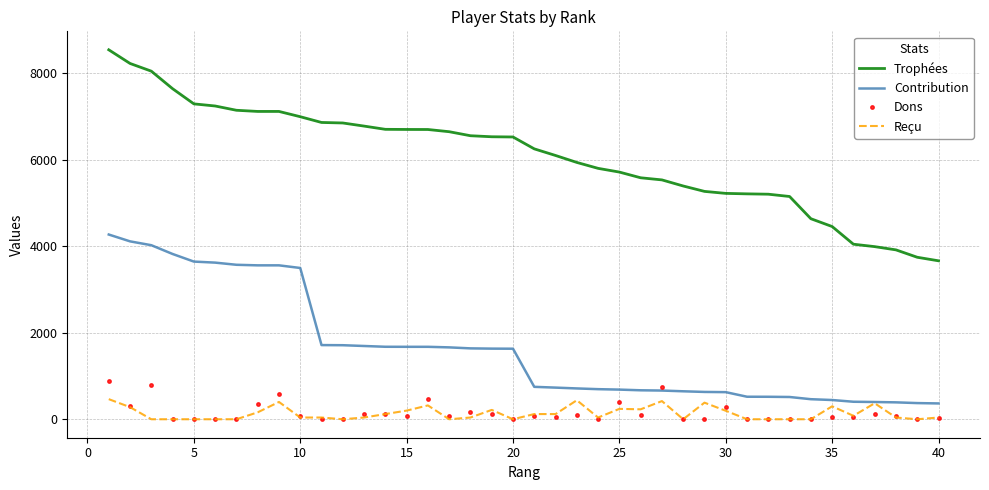

True or false: Reçu and Trophées intersect in this chart.

False